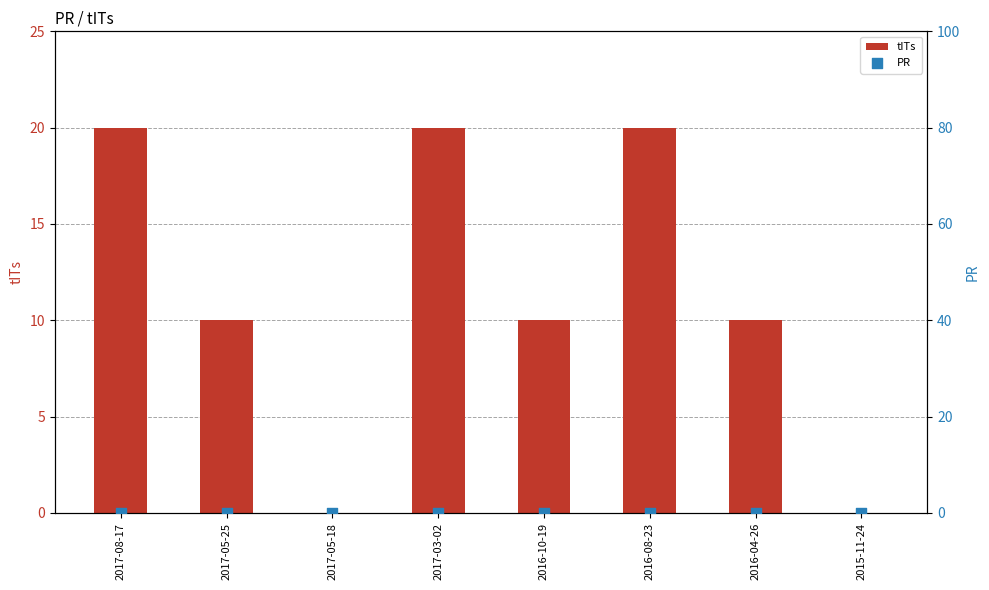

At which category is the sum across all series the highest?

2017-08-17